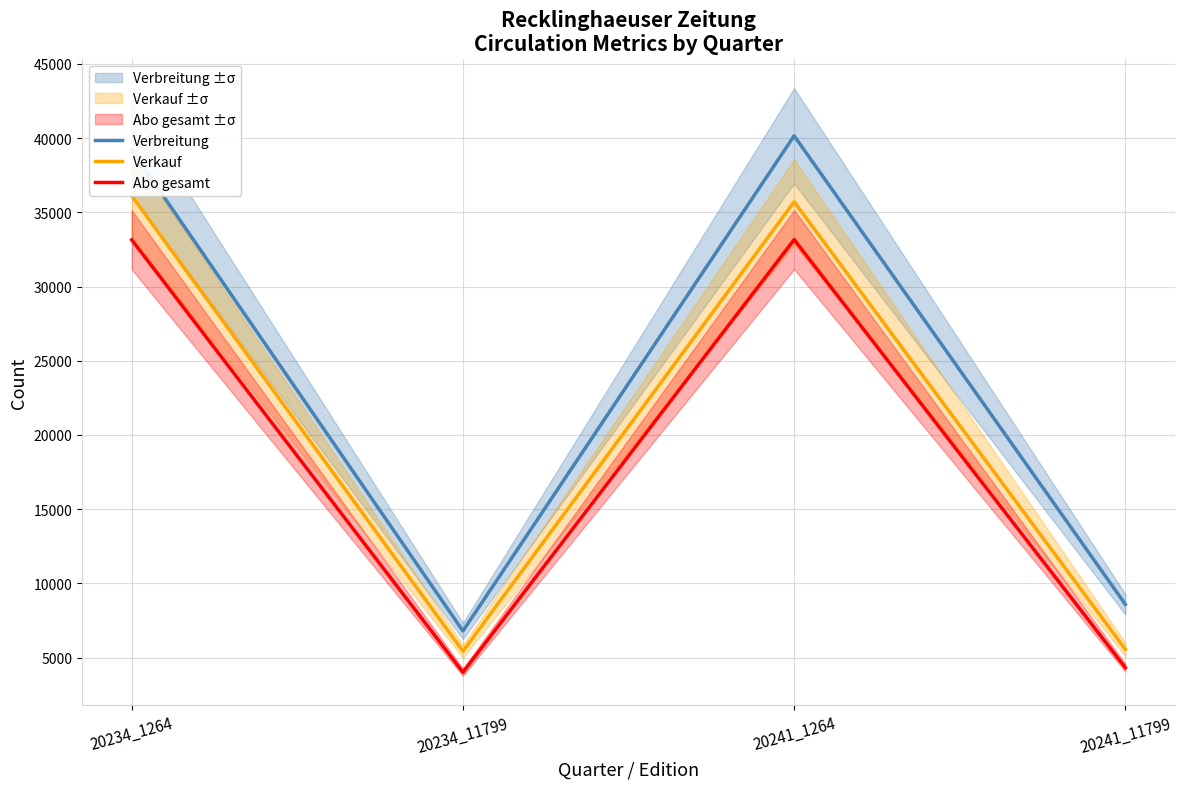

What is the spread (max minus min) of values at 20241_11799?

4266